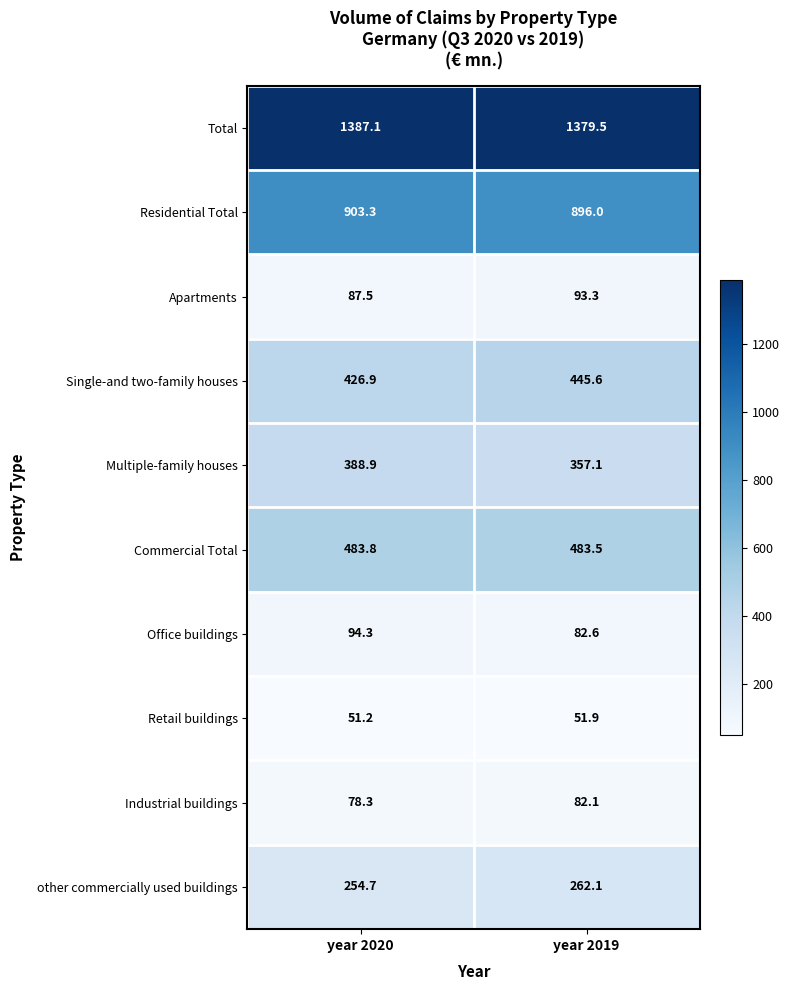

Count the number of categories in the chart.

2